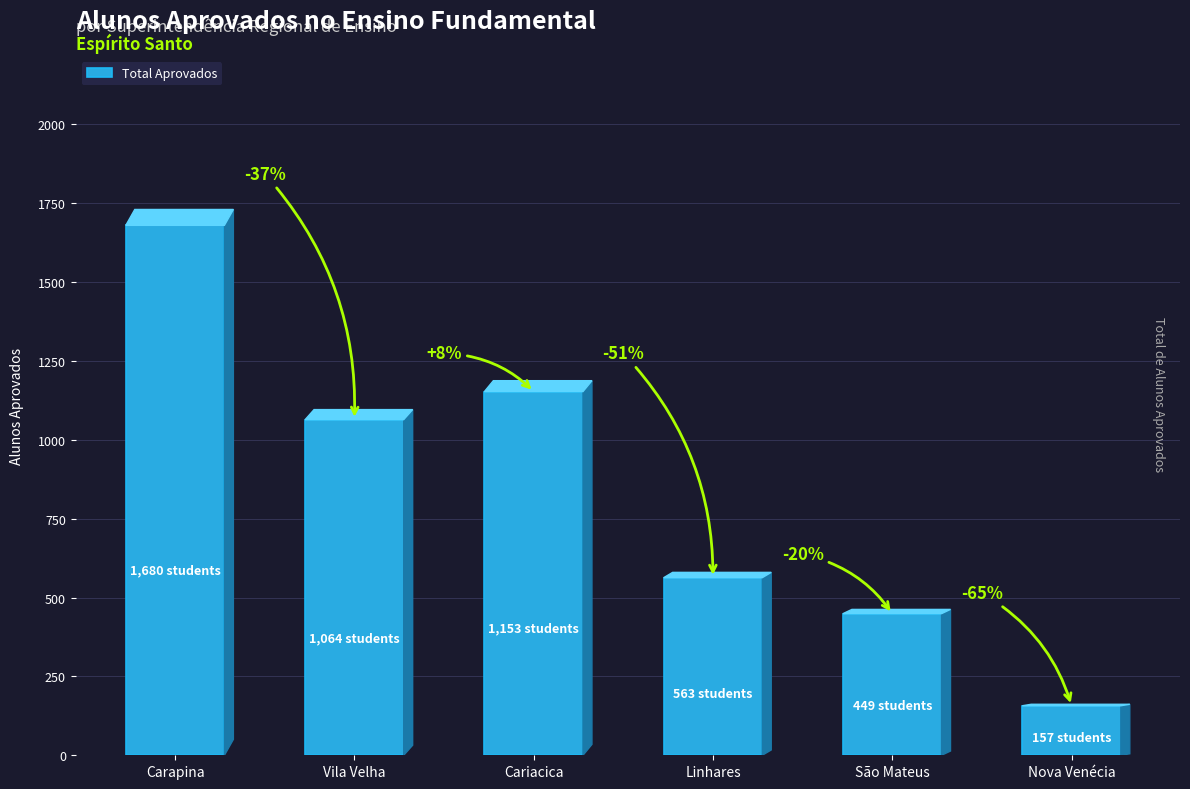

What is the label of the 1st bar from the right?

Nova Venécia